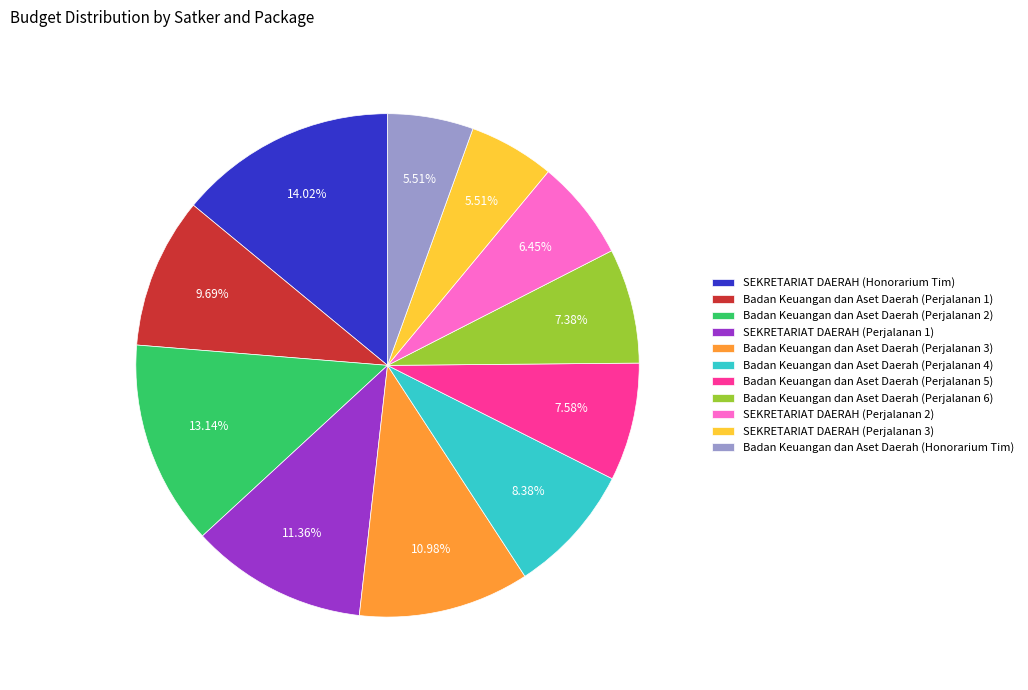

The SEKRETARIAT DAERAH (Perjalanan 1) slice represents 11% of the pie. True or false?

True